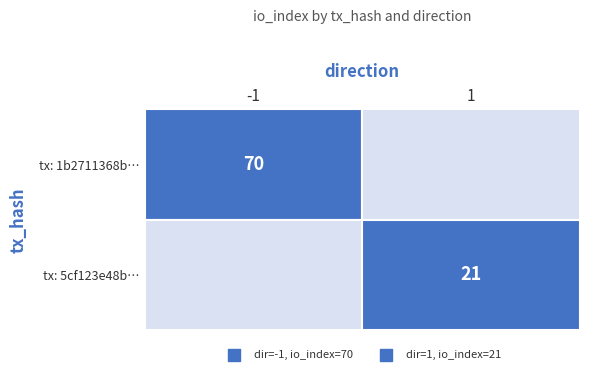

Reading left to right, transcribe all the data shown in this chart.

1b2711368ba4531964208ca7110d314e91fd1ff: -1	70
5cf123e48b6d3ed1ee729675b593fd07c5a1ebe: 1	21